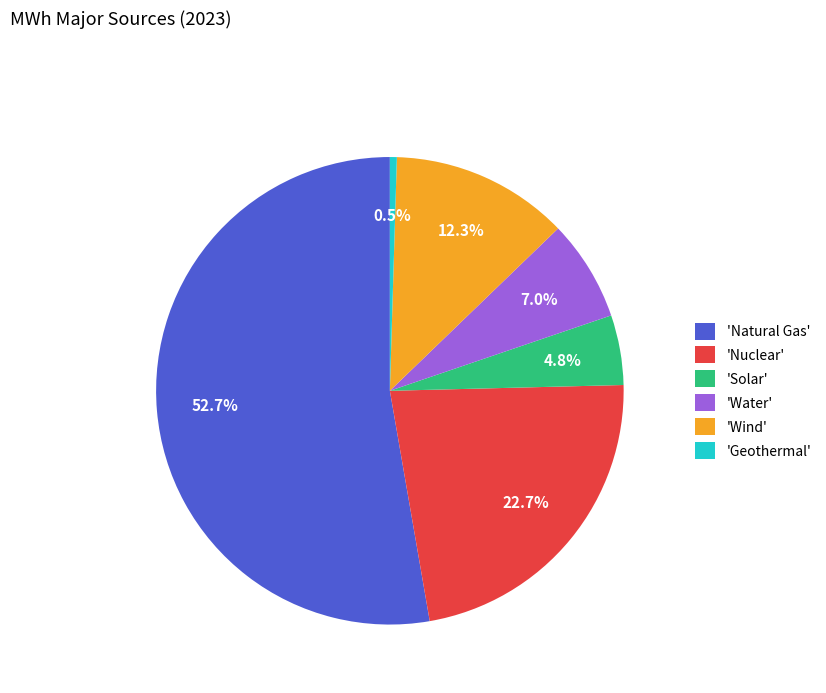

What percentage do 'Solar' and 'Nuclear' together represent?

27.5%